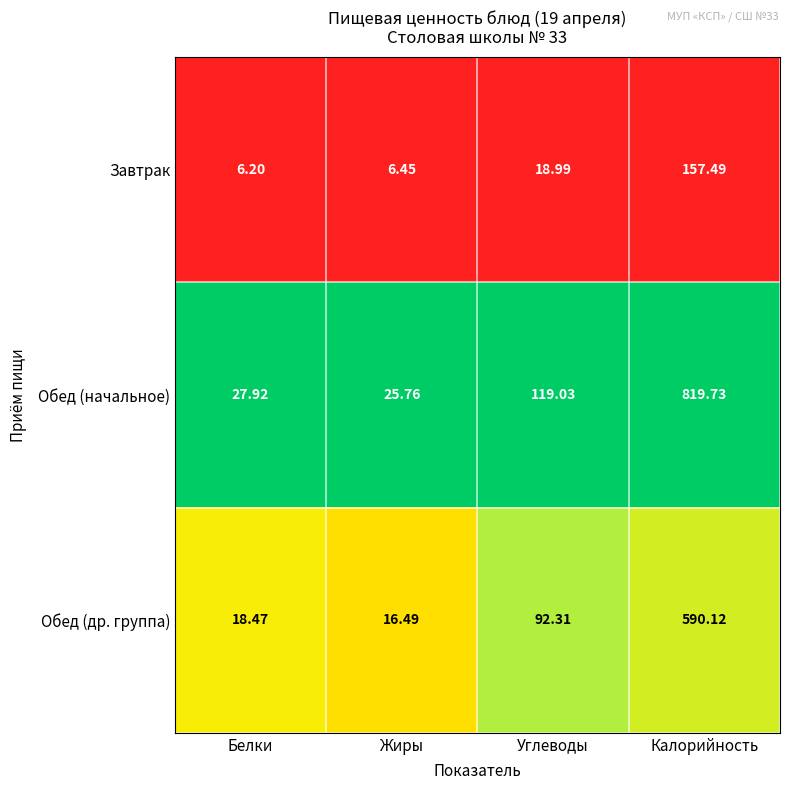

Which category has the lowest value in the Обед (др. группа) series?

Жиры